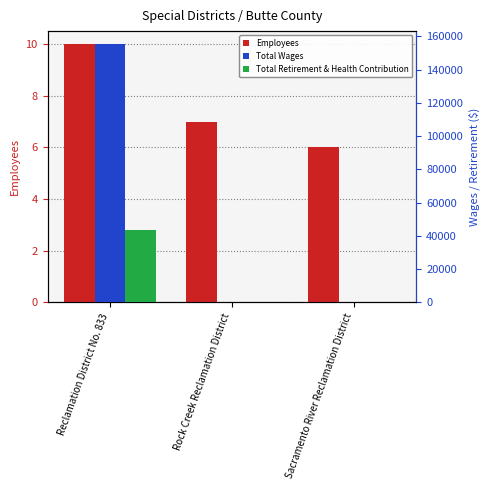

What position from the left is Reclamation District No. 833?

1